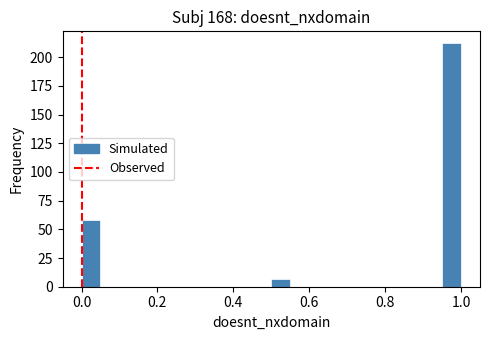

Around what value on the x-axis is the tallest bar? Give the approximate position of its centre, as read against the axis.

0.98